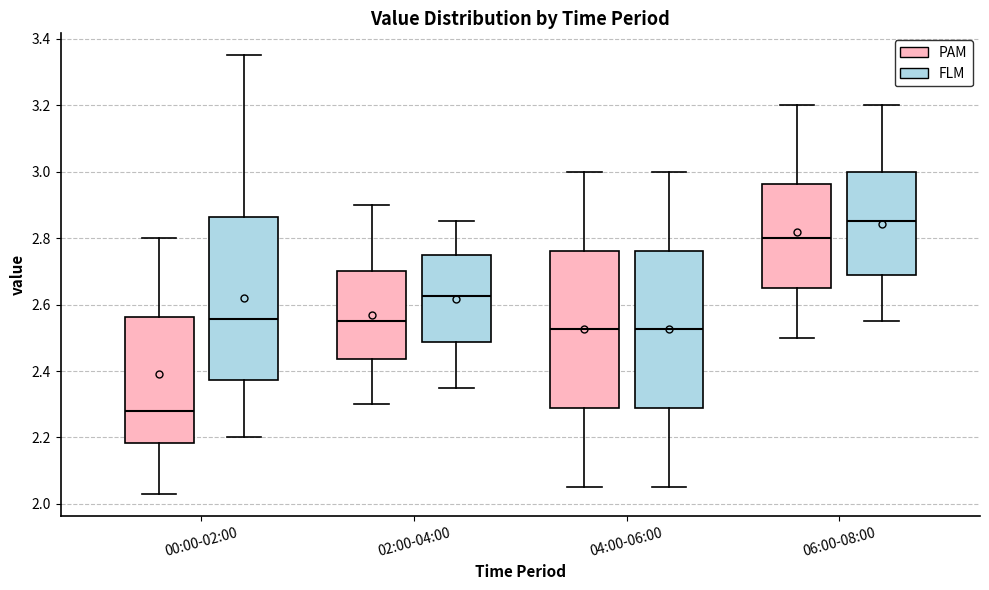

Reading left to right, transcribe this box plot: for each box, give where its median line is, the range the box spans, and where its two whiskers end, as read against the y-axis. The values are not printed on the chart, so give them approximately, as read against the axis.

00:00-02:00 (PAM): median 2.28, box 2.18 to 2.56, whiskers 2.04 to 2.80
00:00-02:00 (FLM): median 2.56, box 2.38 to 2.86, whiskers 2.20 to 3.36
02:00-04:00 (PAM): median 2.56, box 2.44 to 2.70, whiskers 2.30 to 2.90
02:00-04:00 (FLM): median 2.62, box 2.48 to 2.76, whiskers 2.36 to 2.86
04:00-06:00 (PAM): median 2.52, box 2.28 to 2.76, whiskers 2.06 to 3.00
04:00-06:00 (FLM): median 2.52, box 2.28 to 2.76, whiskers 2.06 to 3.00
06:00-08:00 (PAM): median 2.80, box 2.66 to 2.96, whiskers 2.50 to 3.20
06:00-08:00 (FLM): median 2.86, box 2.68 to 3.00, whiskers 2.56 to 3.20